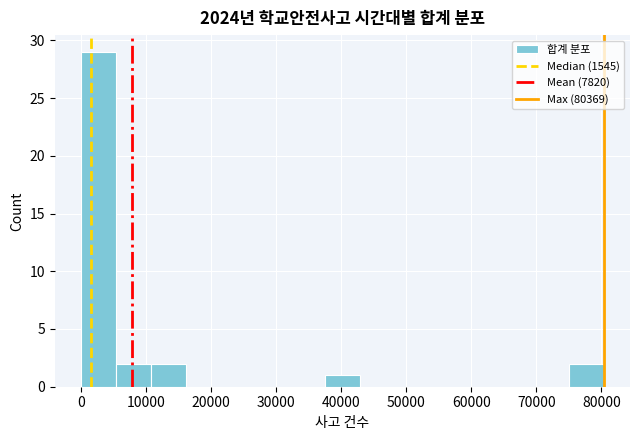

Reading left to right, list every bar in this chart as the range it spans on the x-axis followed by its height. Neither the bar edges nor the heights are printed on the chart, so give them approximately, as read against the axes.

0 to 5000: 29
5000 to 11000: 2
11000 to 16000: 2
16000 to 21000: 0
21000 to 27000: 0
27000 to 32000: 0
32000 to 38000: 0
38000 to 43000: 1
43000 to 48000: 0
48000 to 54000: 0
54000 to 59000: 0
59000 to 64000: 0
64000 to 70000: 0
70000 to 75000: 0
75000 to 80000: 2